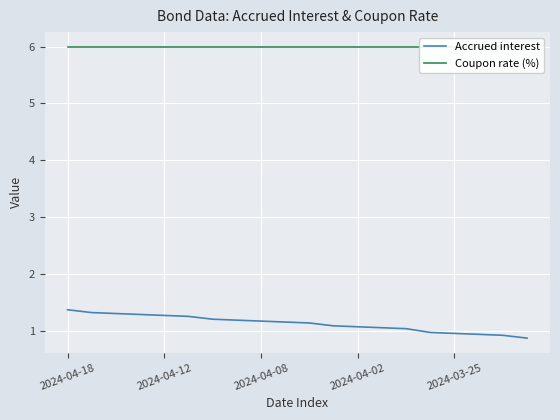

What is the value of the Accrued interest point at the 1st from the left?

1.4